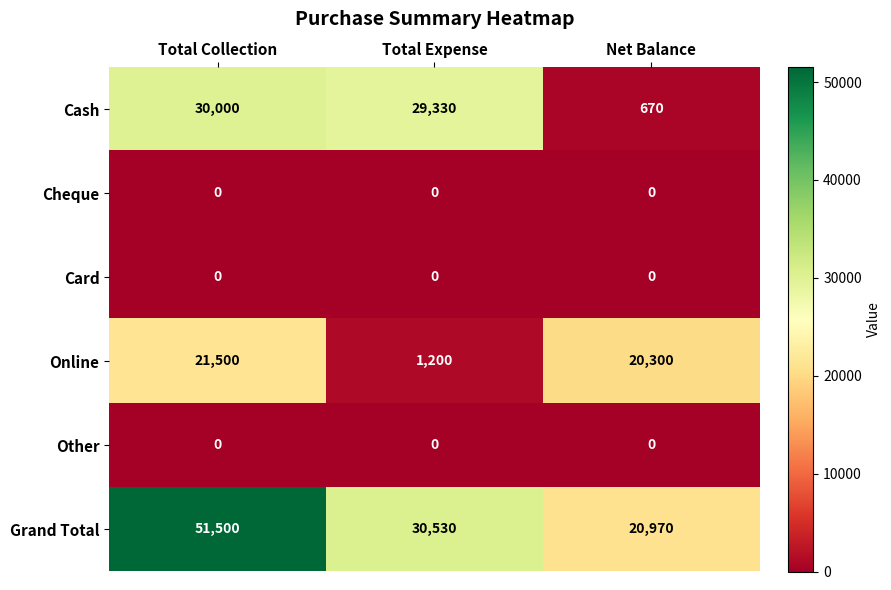

What is the approximate value of Grand Total at Total Expense, to the nearest 10?

30530